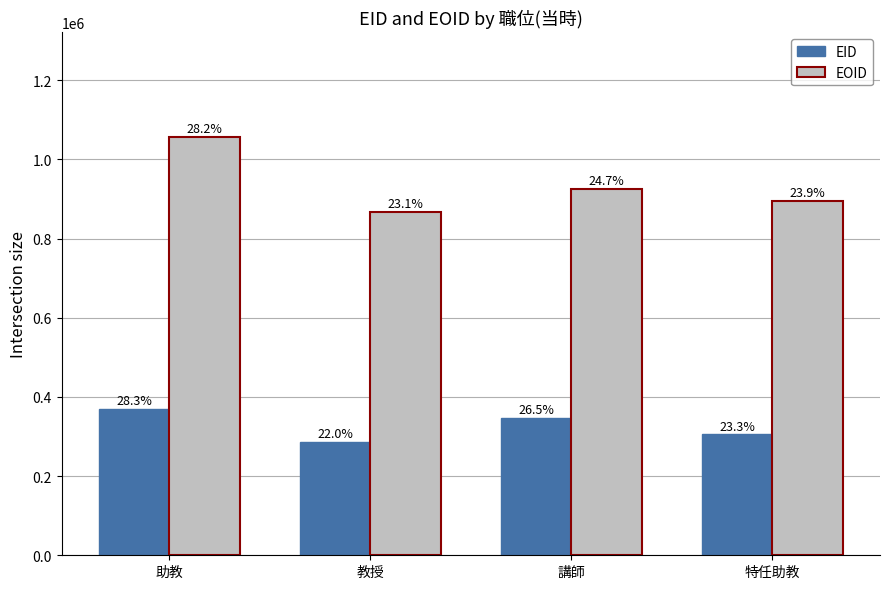

Which series changed the most between 助教 and 教授?

EOID